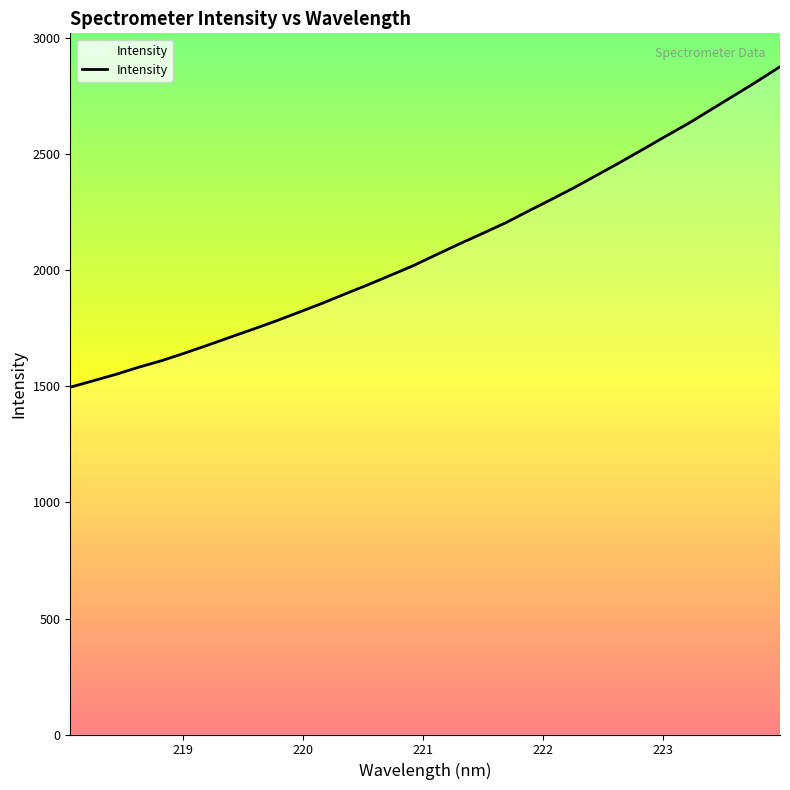

What is the greatest value displayed?

2878.3